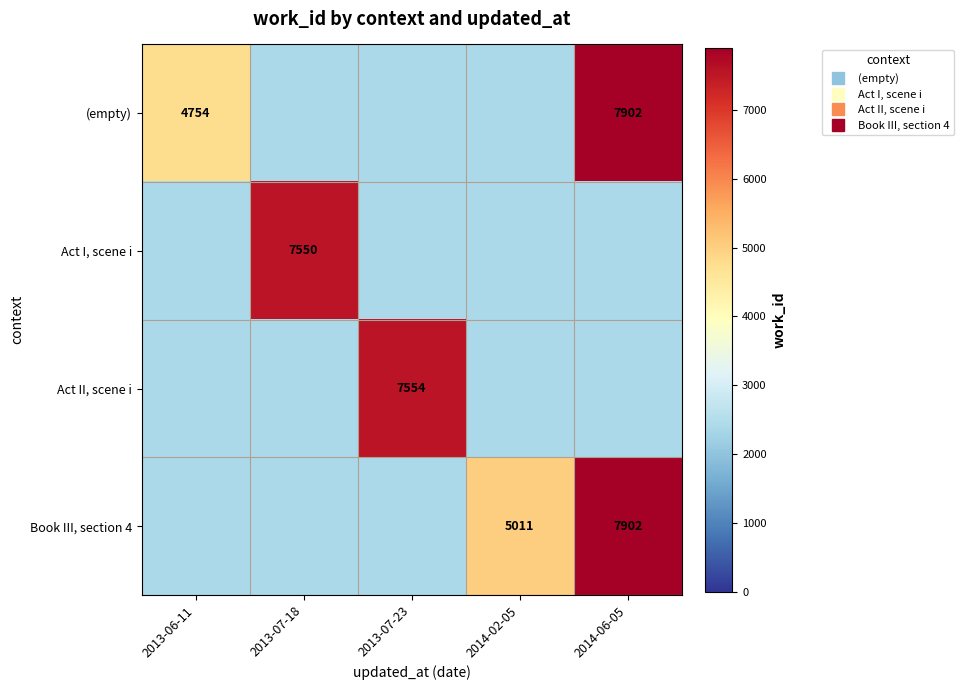

How many data points does each series have?

5